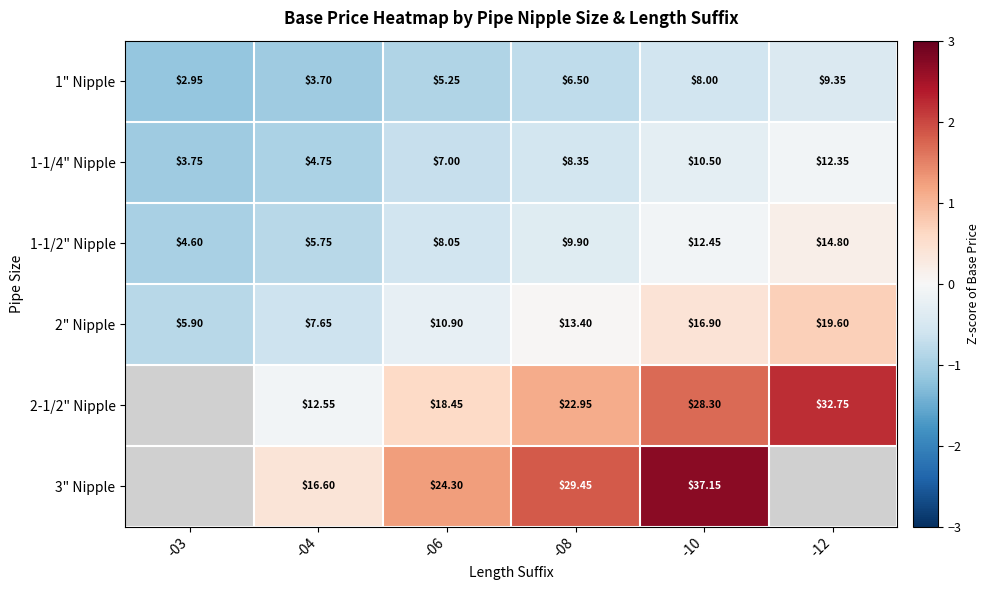

The 1" Nipple series shows -0.3 at -06. True or false?

False